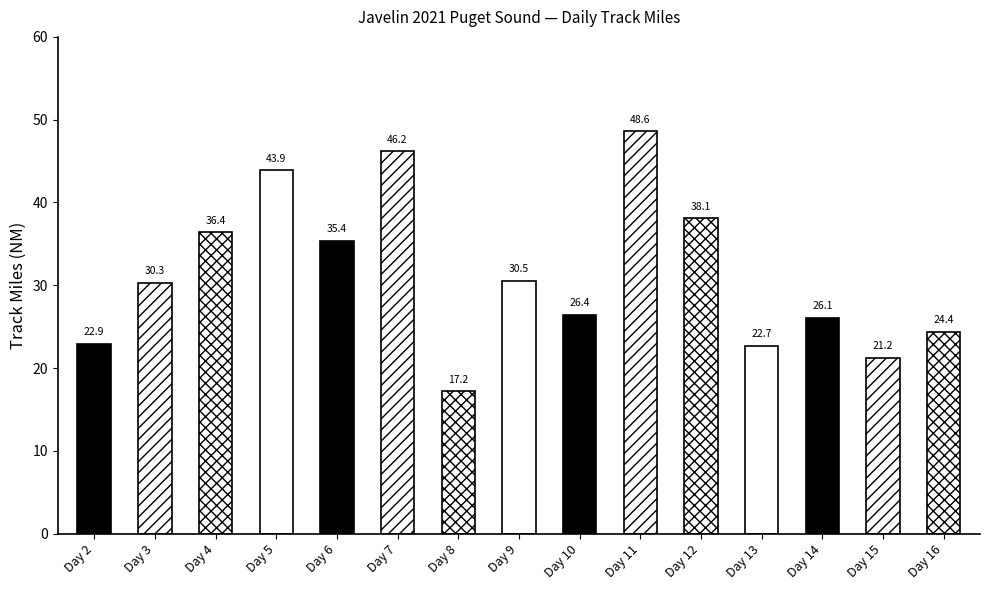

What is the difference between the maximum and second lowest values?

27.4